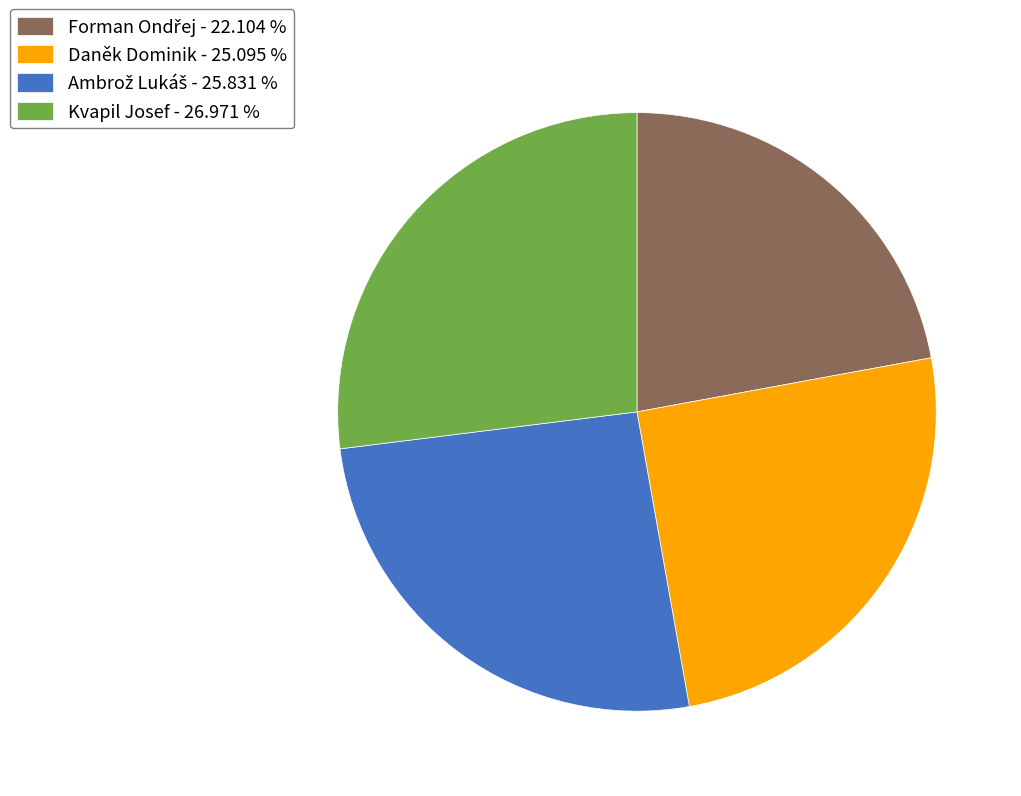

What is the ratio of the value at Kvapil Josef - 26.971 % to the value at Daněk Dominik - 25.095 %?

1.1